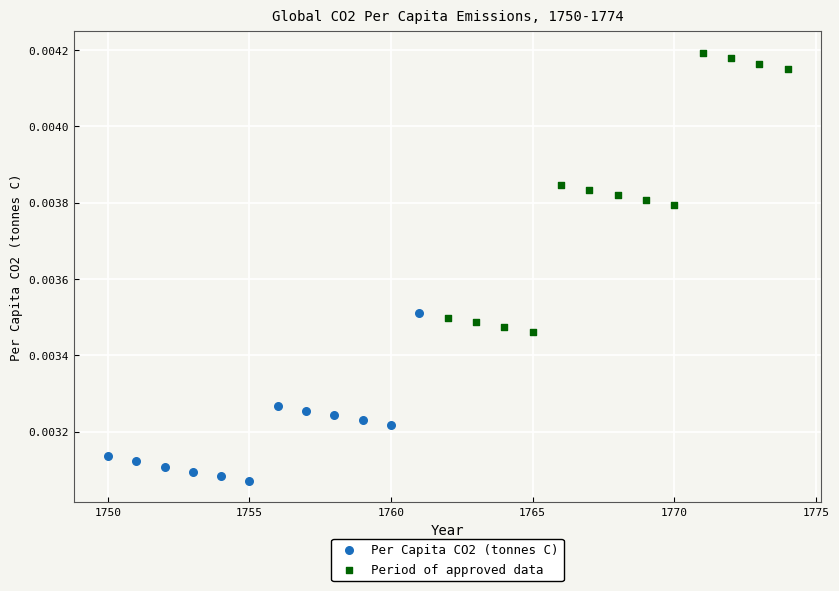

Which series reaches the maximum Y coordinate?

Period of approved data